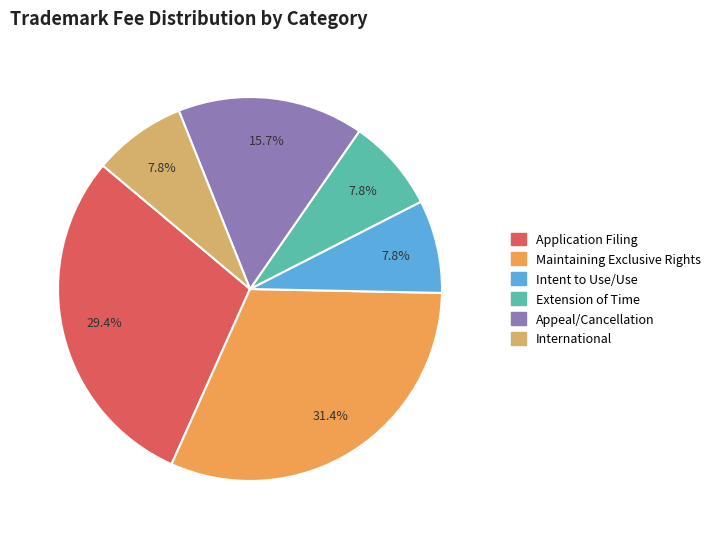

Is there a majority slice in this chart?

No